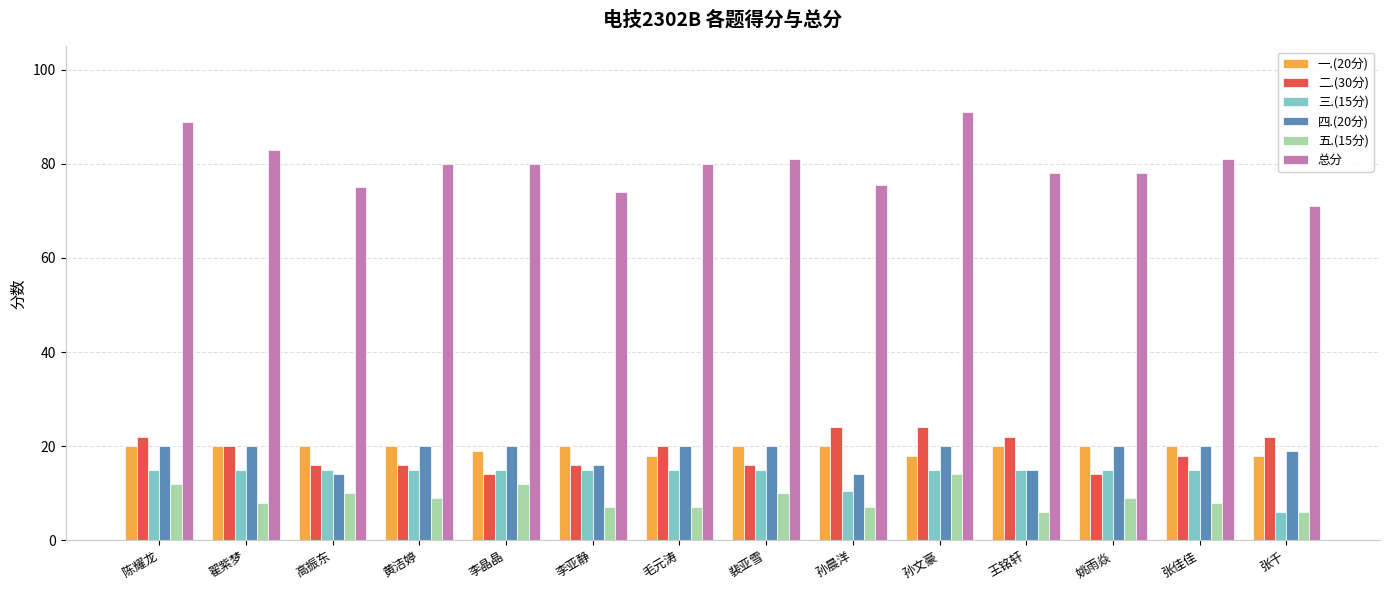

What is the label of the 4th bar from the left?

黄洁婷